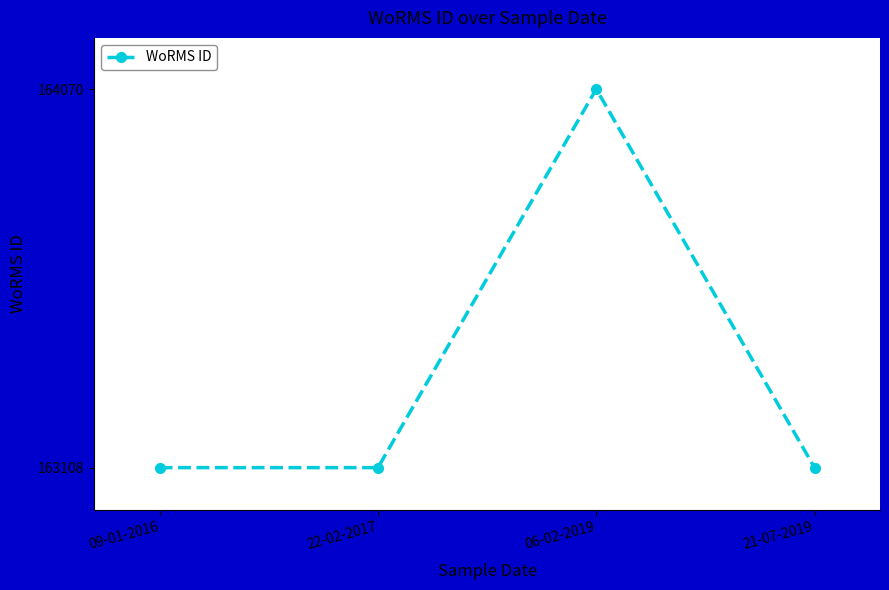

The chart shows a value of 164070 at 06-02-2019. True or false?

True